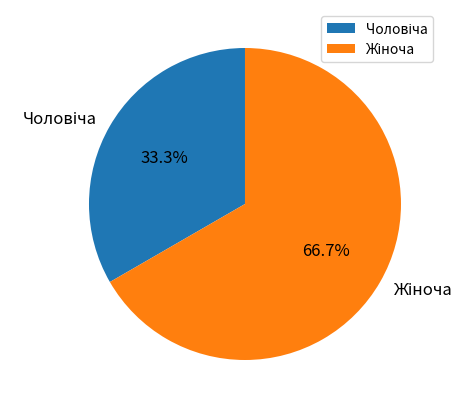

Does any single category account for the majority?

Yes